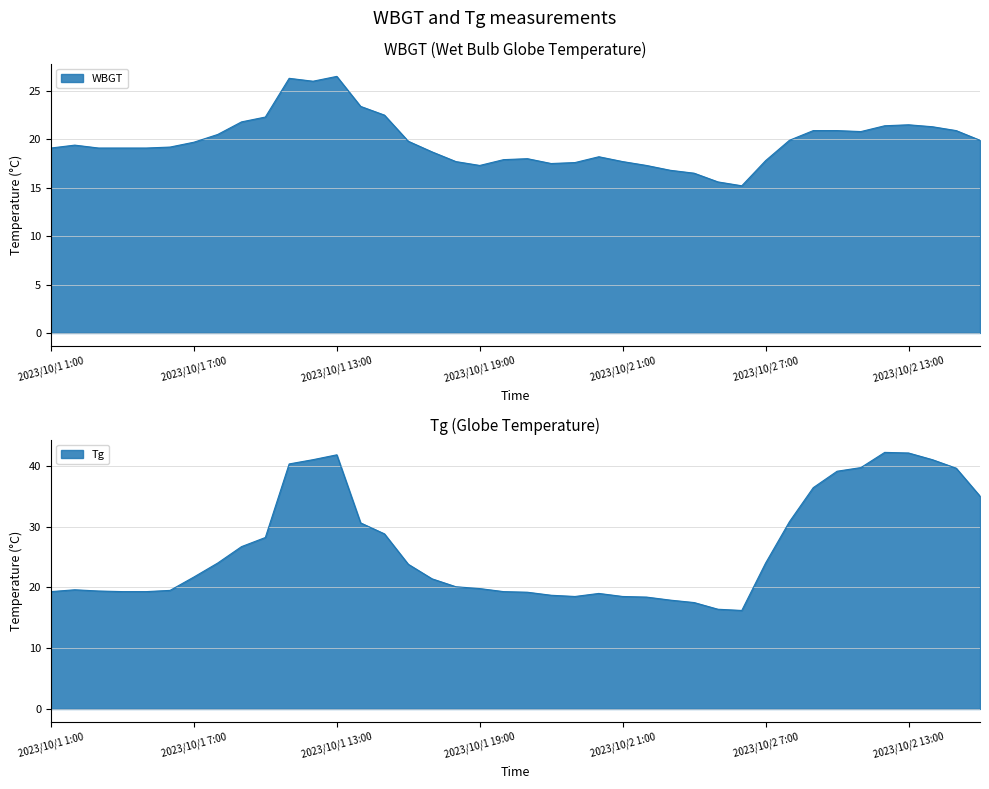

Reading right to left, extract all data points from this chart.

WBGT: 2023/10/2 16:00=19.9	2023/10/2 15:00=20.9	2023/10/2 14:00=21.3	2023/10/2 13:00=21.5	2023/10/2 12:00=21.4	2023/10/2 11:00=20.8	2023/10/2 10:00=20.9	2023/10/2 9:00=20.9	2023/10/2 8:00=19.9	2023/10/2 7:00=17.8	2023/10/2 6:00=15.2	2023/10/2 5:00=15.6	2023/10/2 4:00=16.5	2023/10/2 3:00=16.8	2023/10/2 2:00=17.3	2023/10/2 1:00=17.7	2023/10/1 24:00=18.2	2023/10/1 23:00=17.6	2023/10/1 22:00=17.5	2023/10/1 21:00=18.0	2023/10/1 20:00=17.9	2023/10/1 19:00=17.3	2023/10/1 18:00=17.7	2023/10/1 17:00=18.7	2023/10/1 16:00=19.8	2023/10/1 15:00=22.5	2023/10/1 14:00=23.4	2023/10/1 13:00=26.5	2023/10/1 12:00=26.0	2023/10/1 11:00=26.3	2023/10/1 10:00=22.3	2023/10/1 9:00=21.8	2023/10/1 8:00=20.5	2023/10/1 7:00=19.7	2023/10/1 6:00=19.2	2023/10/1 5:00=19.1	2023/10/1 4:00=19.1	2023/10/1 3:00=19.1	2023/10/1 2:00=19.4	2023/10/1 1:00=19.1
Tg: 2023/10/2 16:00=35.0	2023/10/2 15:00=39.6	2023/10/2 14:00=41.0	2023/10/2 13:00=42.1	2023/10/2 12:00=42.2	2023/10/2 11:00=39.7	2023/10/2 10:00=39.1	2023/10/2 9:00=36.4	2023/10/2 8:00=30.8	2023/10/2 7:00=24.0	2023/10/2 6:00=16.2	2023/10/2 5:00=16.4	2023/10/2 4:00=17.5	2023/10/2 3:00=17.9	2023/10/2 2:00=18.4	2023/10/2 1:00=18.5	2023/10/1 24:00=19.0	2023/10/1 23:00=18.5	2023/10/1 22:00=18.7	2023/10/1 21:00=19.2	2023/10/1 20:00=19.3	2023/10/1 19:00=19.8	2023/10/1 18:00=20.1	2023/10/1 17:00=21.4	2023/10/1 16:00=23.8	2023/10/1 15:00=28.8	2023/10/1 14:00=30.6	2023/10/1 13:00=41.8	2023/10/1 12:00=41.0	2023/10/1 11:00=40.3	2023/10/1 10:00=28.2	2023/10/1 9:00=26.7	2023/10/1 8:00=24.0	2023/10/1 7:00=21.7	2023/10/1 6:00=19.5	2023/10/1 5:00=19.3	2023/10/1 4:00=19.3	2023/10/1 3:00=19.4	2023/10/1 2:00=19.6	2023/10/1 1:00=19.3